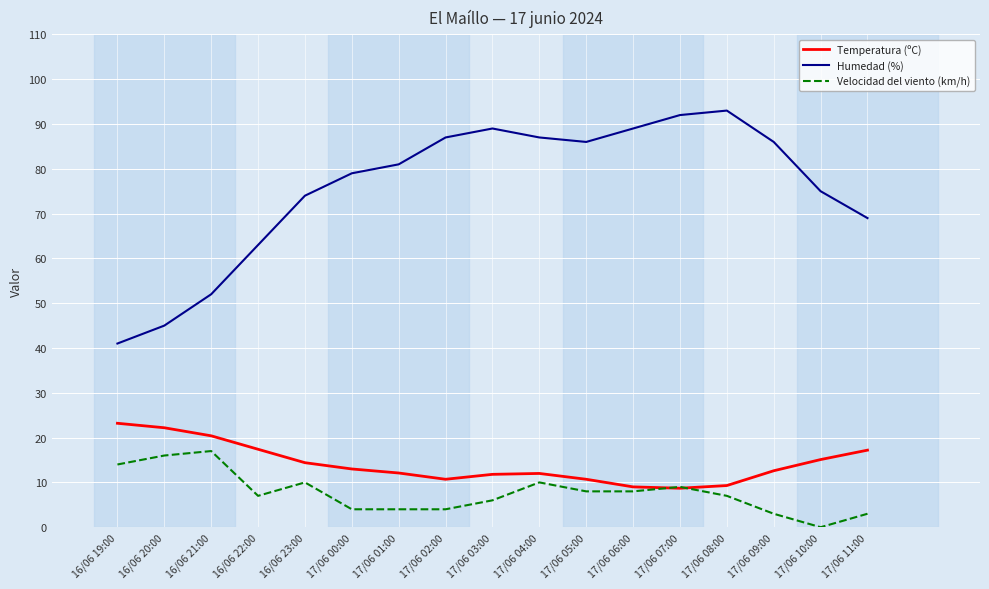

What is the average value of the Temperatura (ºC) series?

14.1